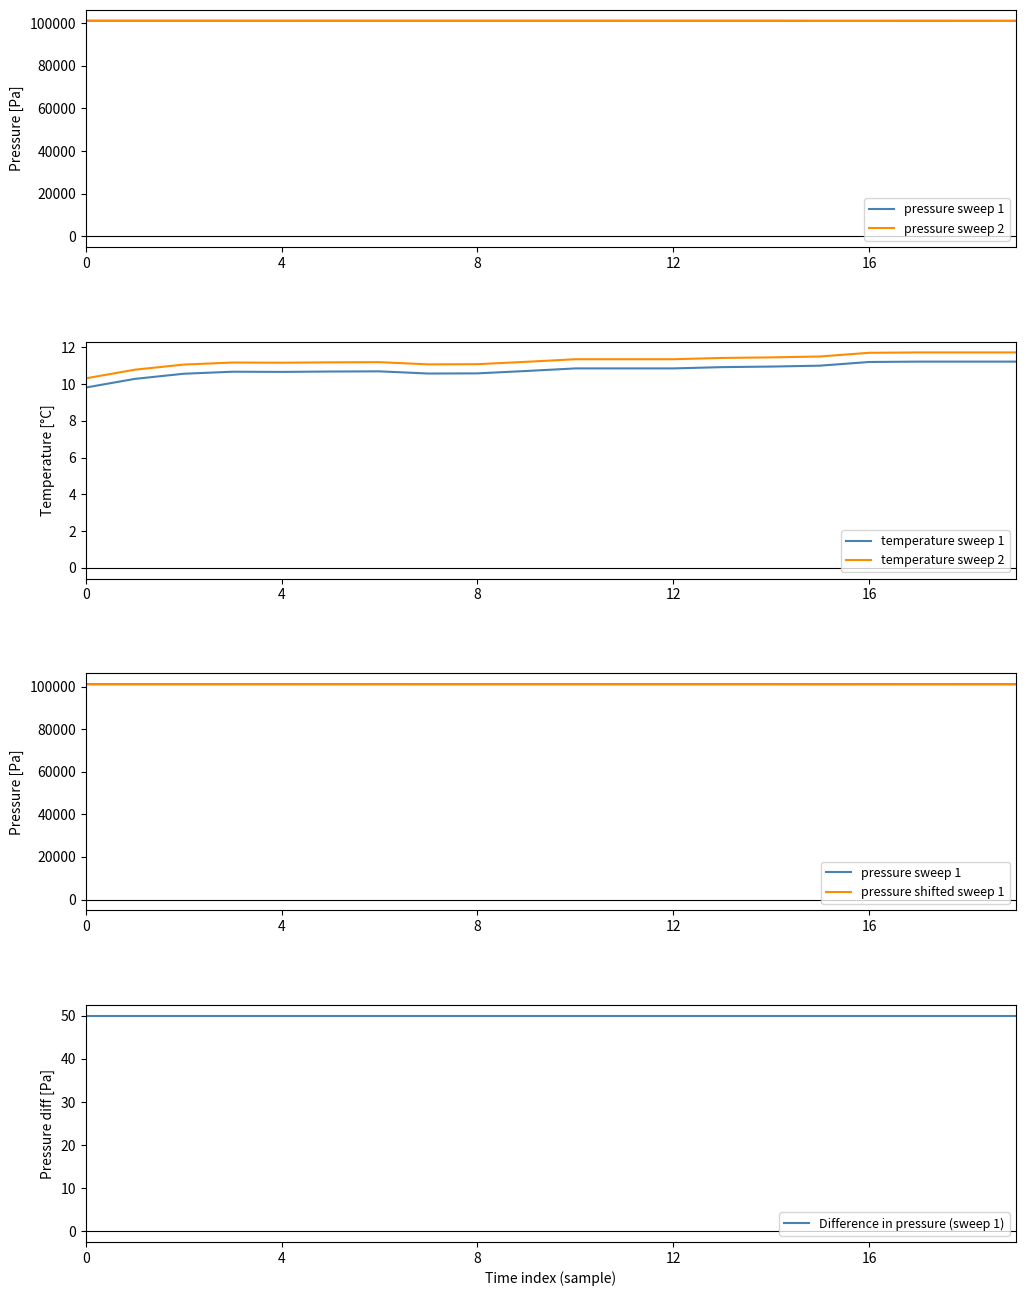

What is the difference between the pressure sweep 2 values at 6 and 15?

24.8